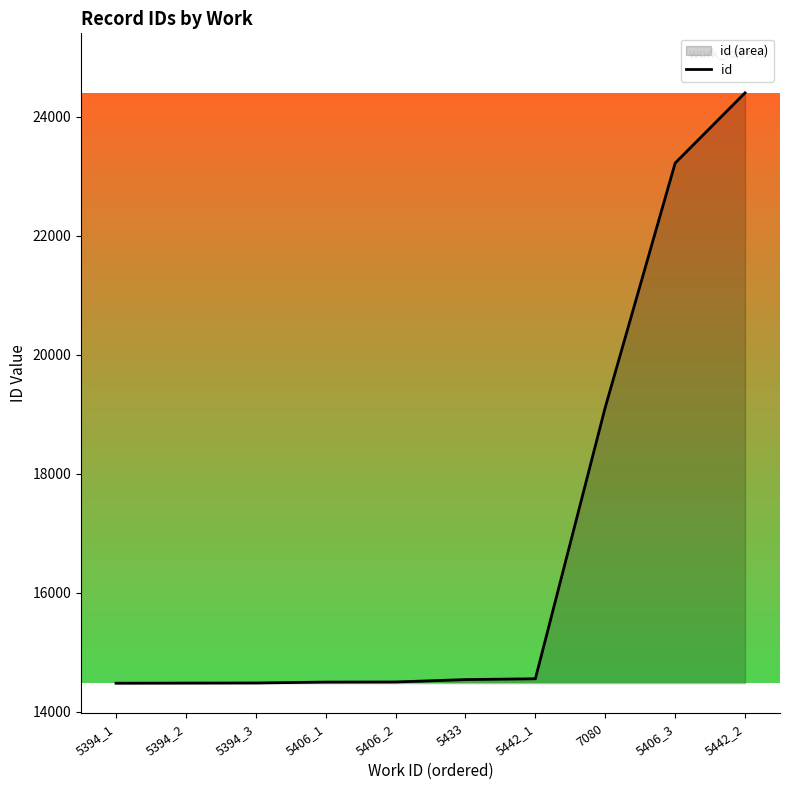

Which category has the lowest value across all series?

5394_1